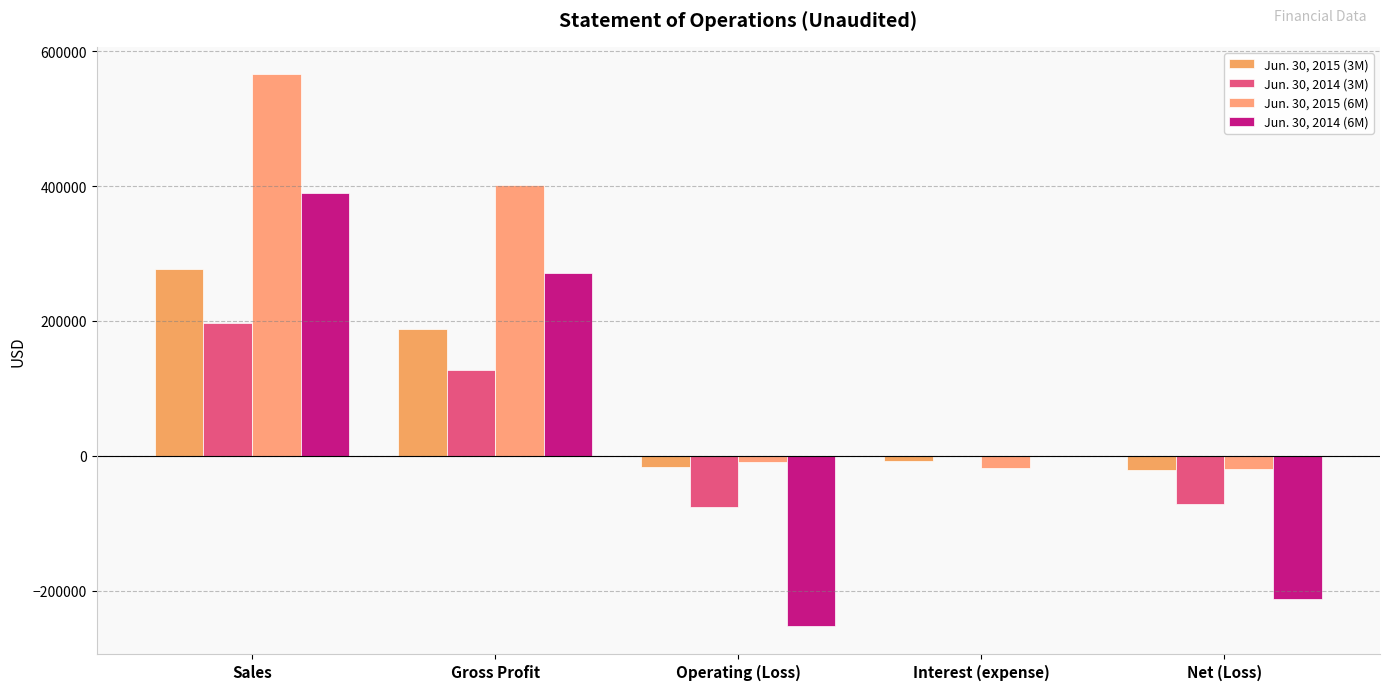

What is the average value of the Jun. 30, 2014 (6M) series?

38694